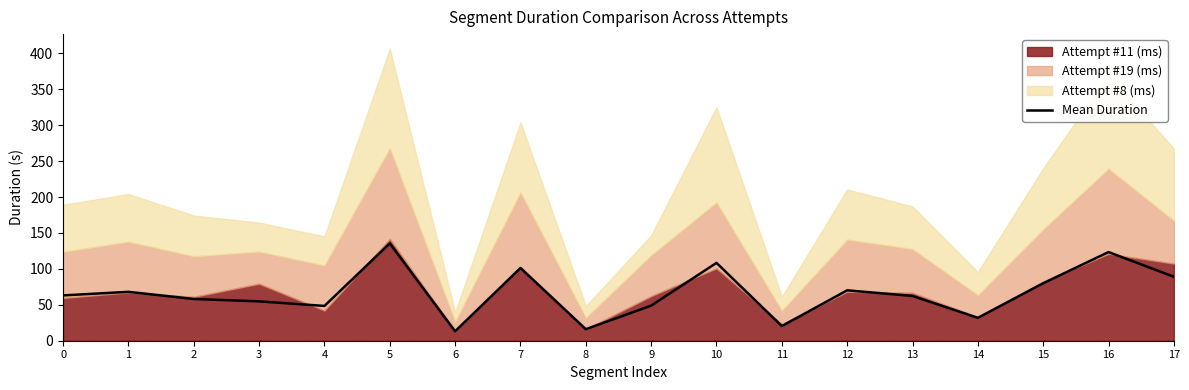

Which label corresponds to the largest value in the chart?

5